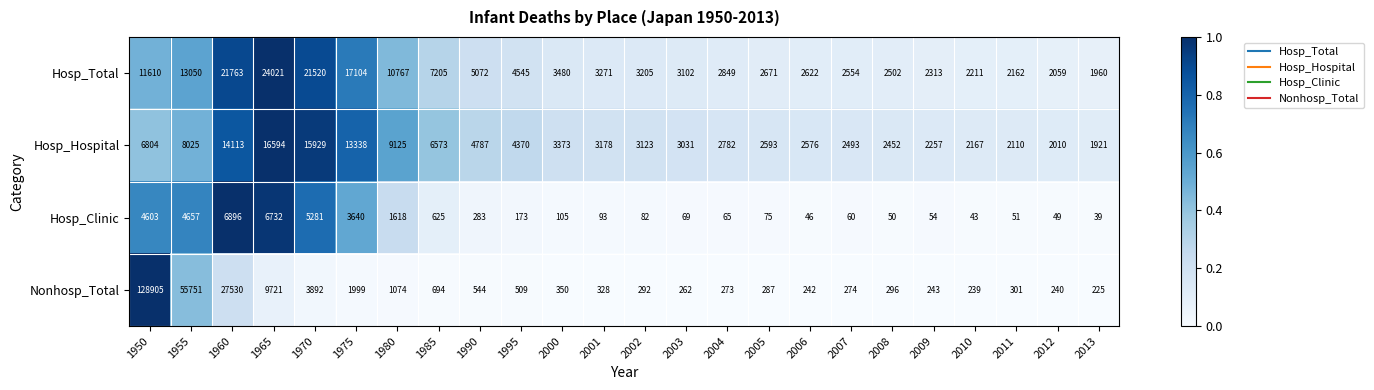

Rank the series at 1980 from highest to lowest value.

Hosp_Total, Hosp_Hospital, Hosp_Clinic, Nonhosp_Total